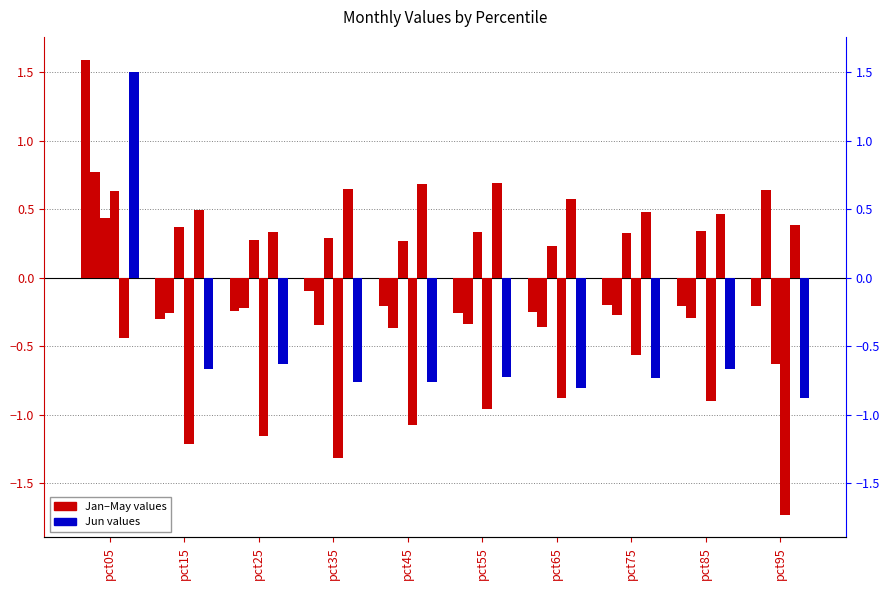

Which series changed the most between pct45 and pct75?

Apr